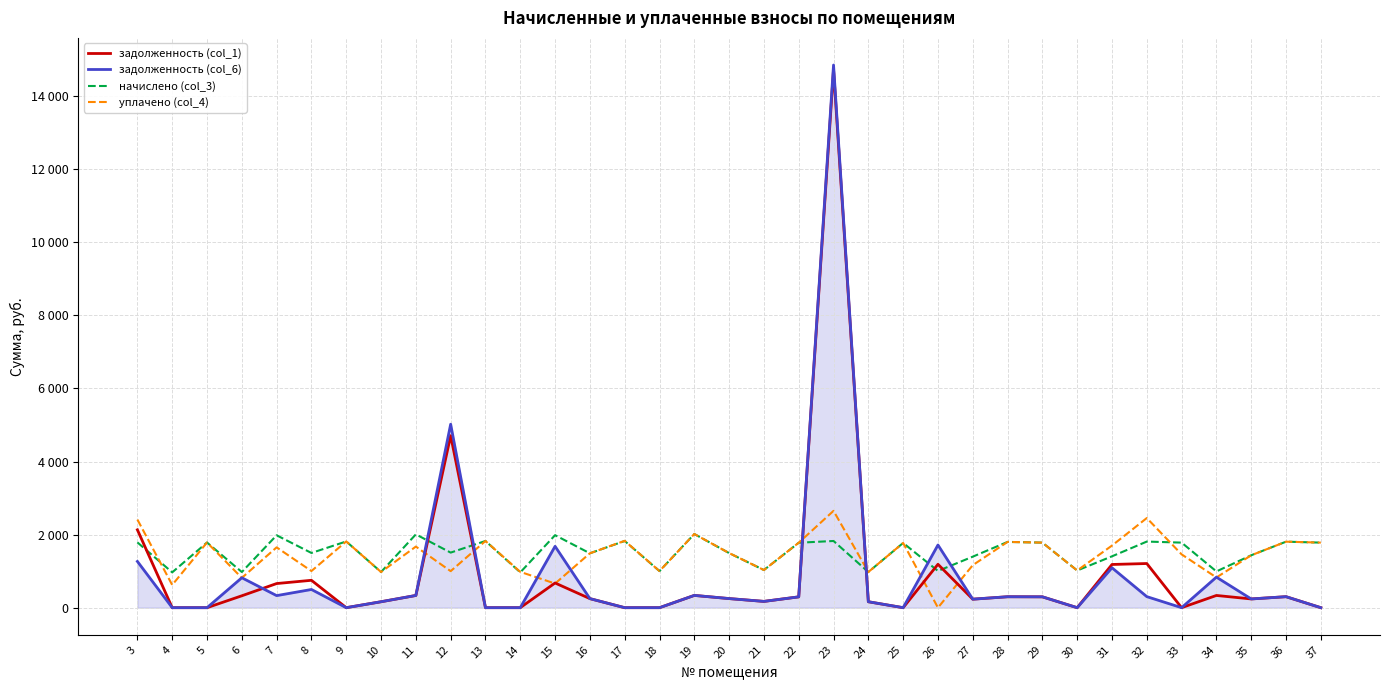

Rank the series at 7 from lowest to highest value.

задолженность (col_6), задолженность (col_1), уплачено (col_4), начислено (col_3)